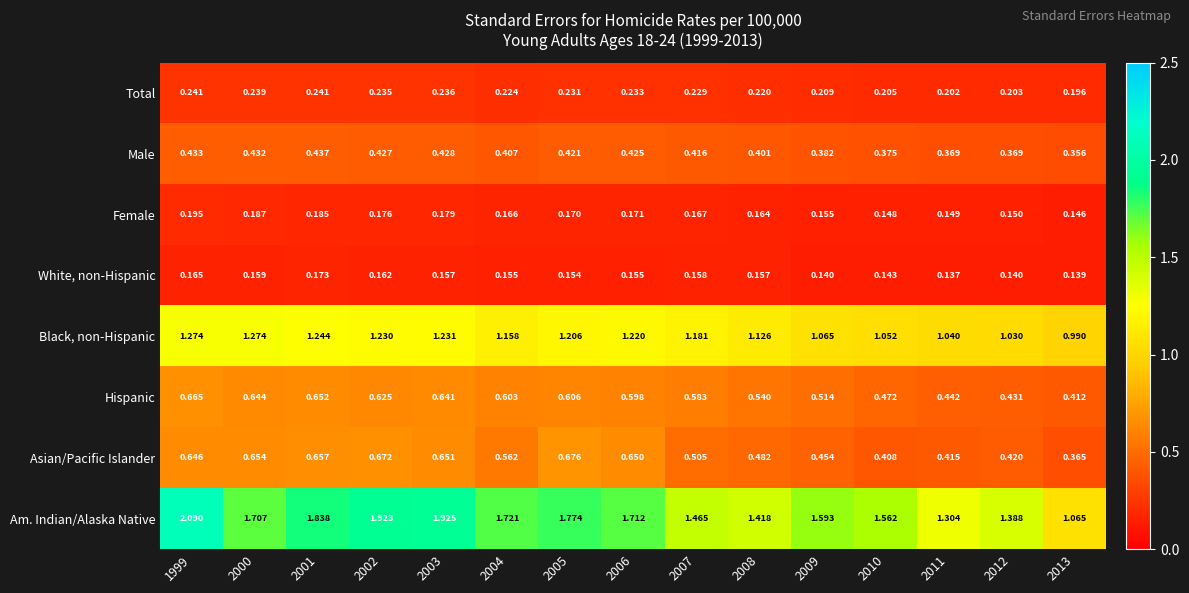

At 2001, list the series in order from smallest to largest.

White, non-Hispanic, Female, Total, Male, Hispanic, Asian/Pacific Islander, Black, non-Hispanic, Am. Indian/Alaska Native